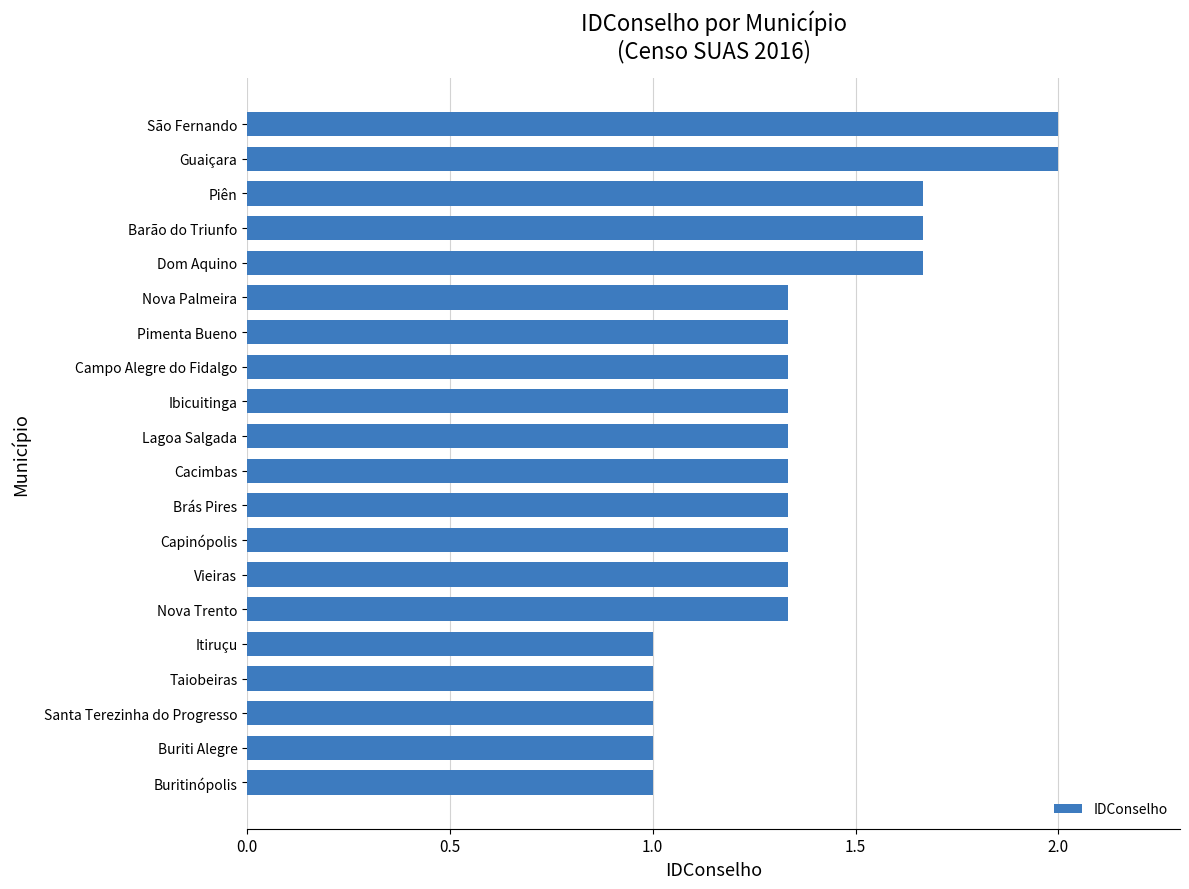

What is the sum of all values?

27.3